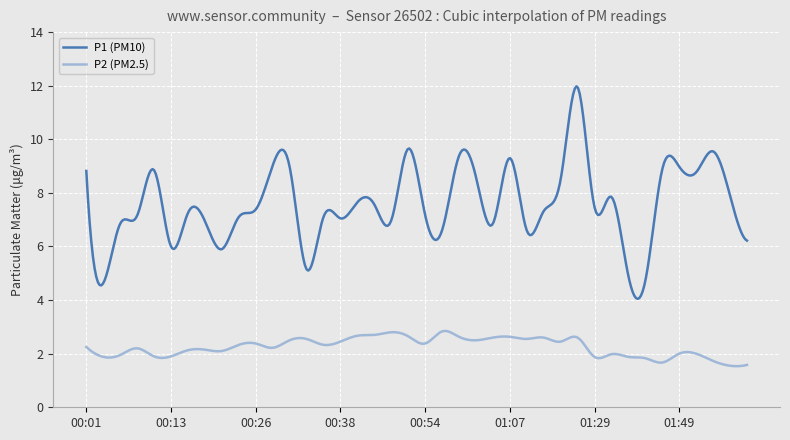

Rank the series by their average value, from lowest to highest.

P2 (PM2.5), P1 (PM10)